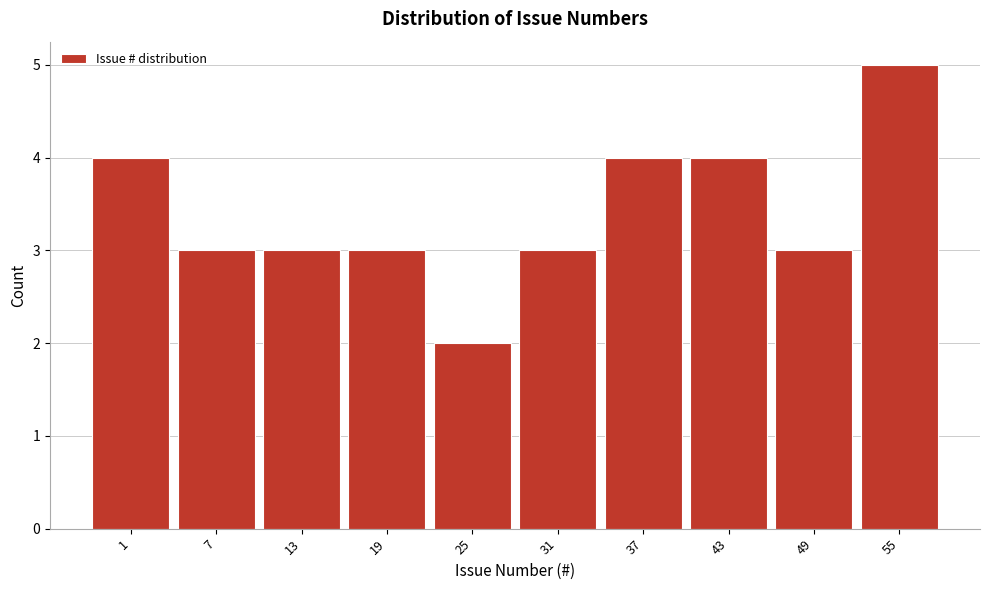

Reading left to right, list all the values displayed in this chart.

4	3	3	3	2	3	4	4	3	5